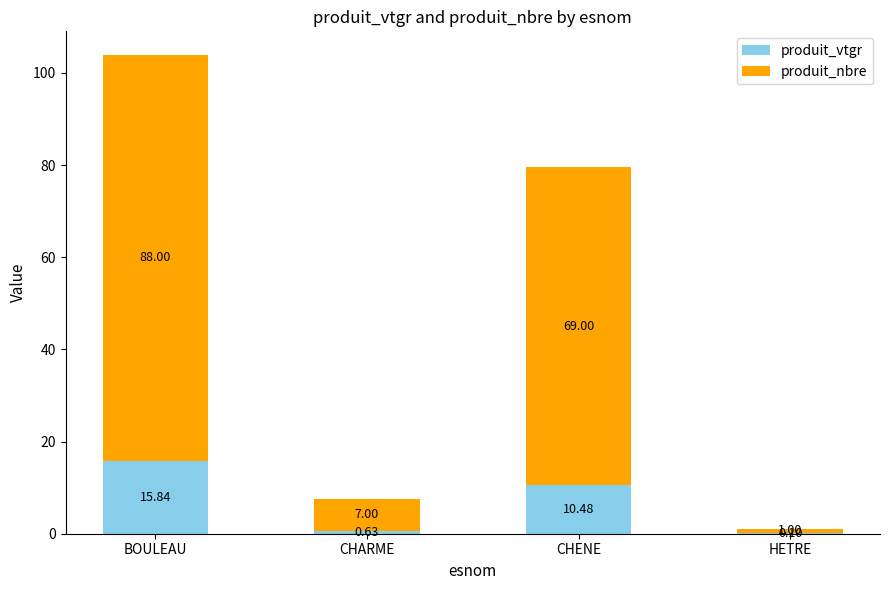

What is the sum of all produit_vtgr values?

27.1